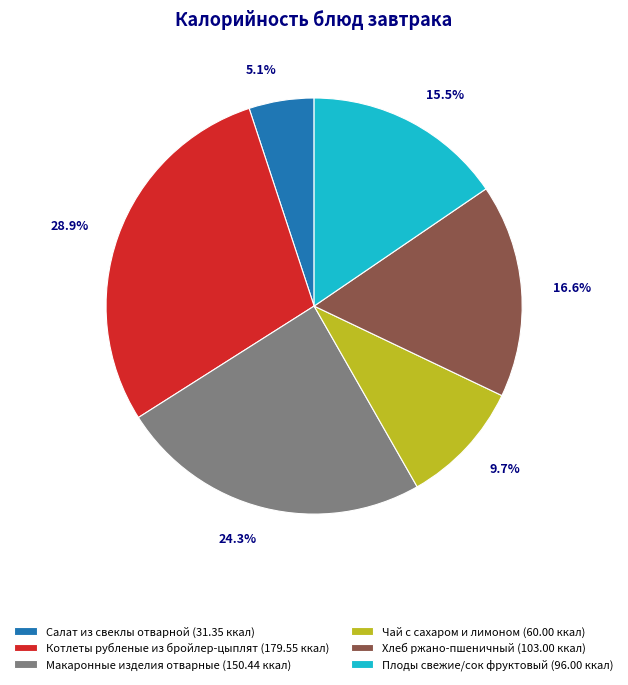

How many slices are in this pie chart?

6